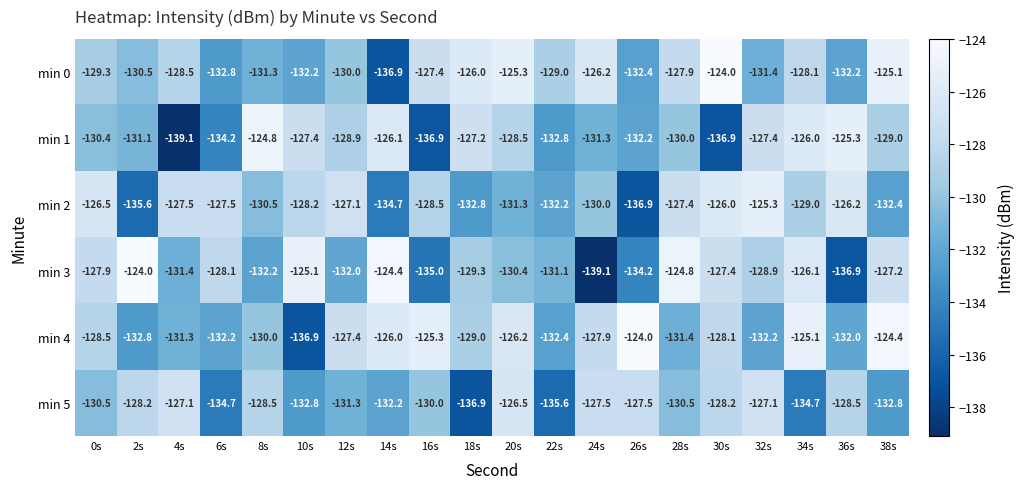

Which series has the largest range (max minus min)?

min 3